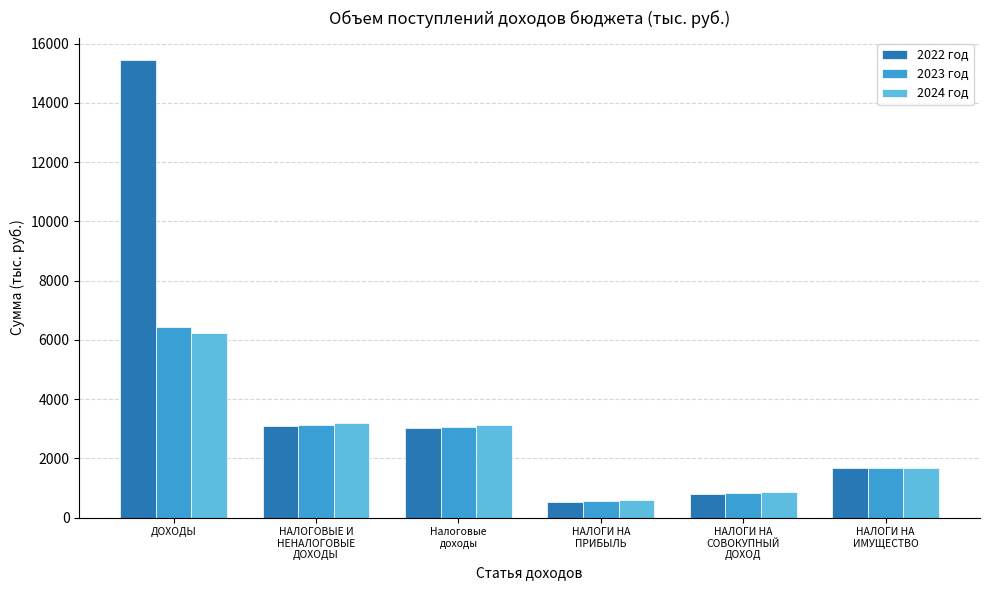

What is the difference between the maximum and minimum values in the 2024 год series?

5658.9